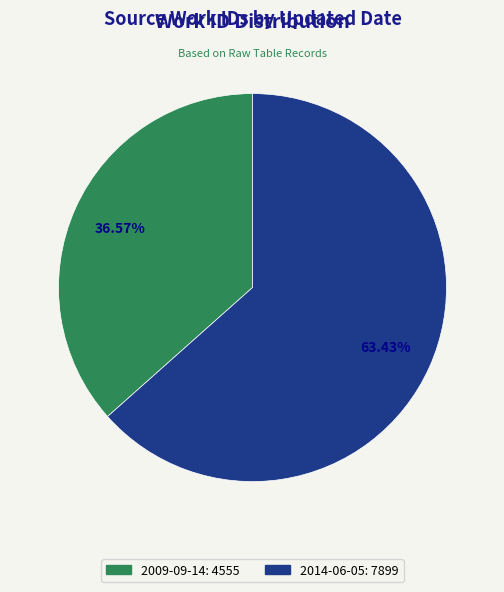

Rank the categories by value from lowest to highest.

2009-09-14, 2014-06-05